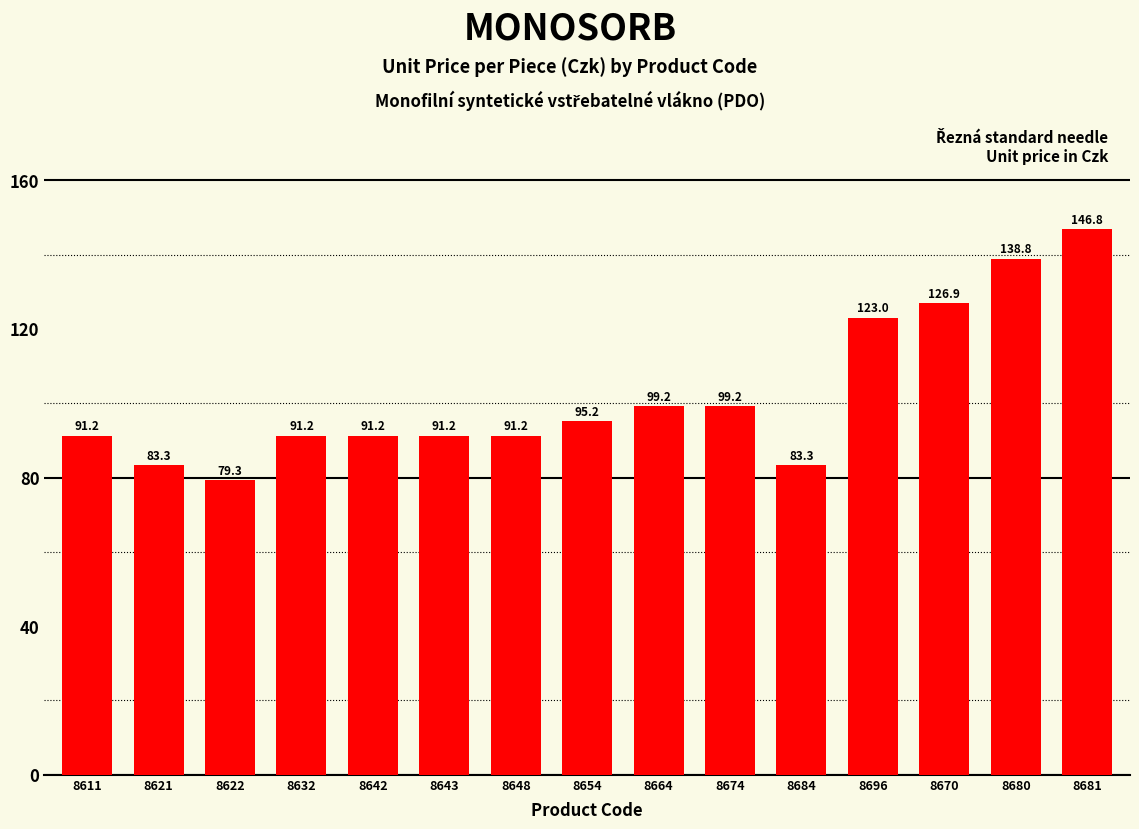

At which label is the value closest to 113?

8696